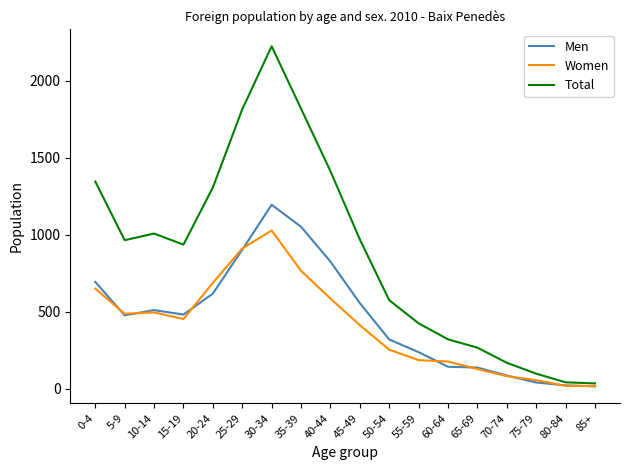

What is the maximum value shown in the chart?

2225